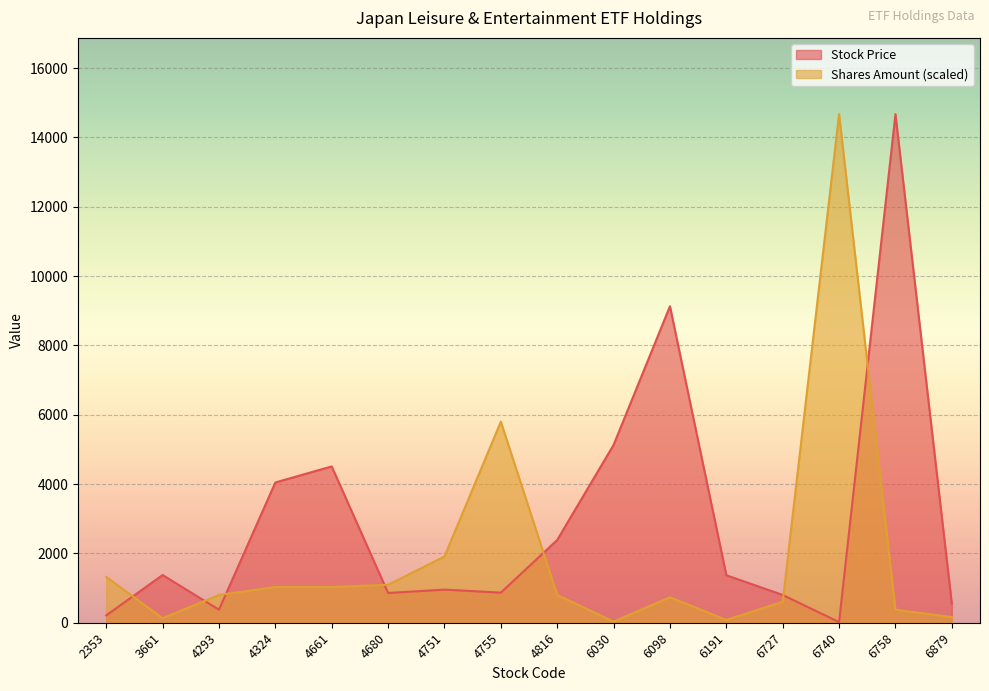

What is the highest value of the Stock Price series?

14670.0